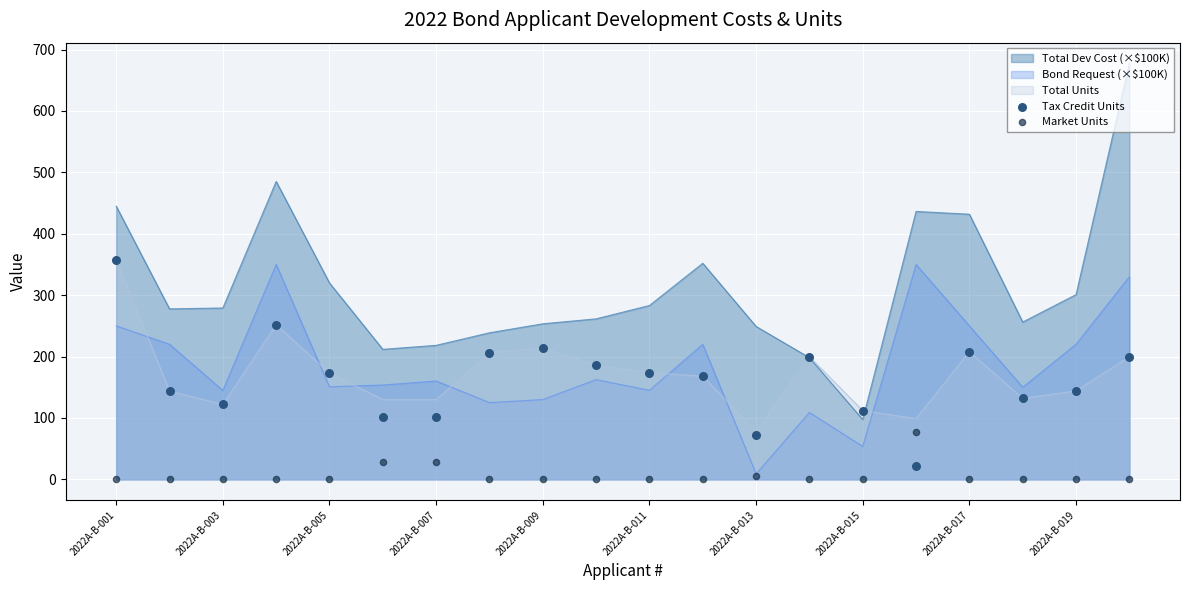

True or false: Bond Request (×$100K) and Total Units intersect in this chart.

True